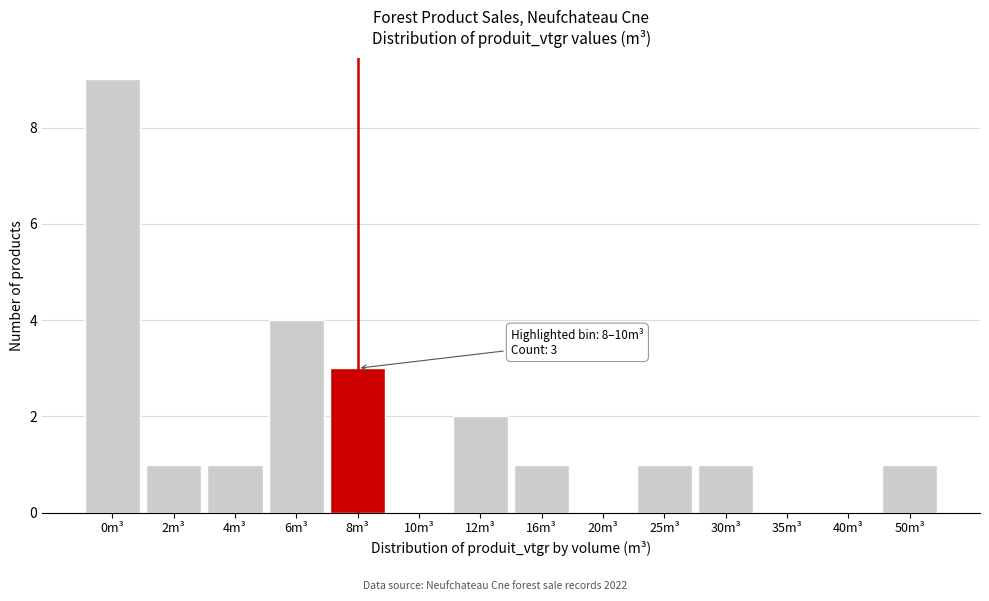

Reading left to right, list all the values displayed in this chart.

0m³=9	2m³=1	4m³=1	6m³=4	8m³=3	10m³=0	12m³=2	16m³=1	20m³=0	25m³=1	30m³=1	35m³=0	40m³=0	50m³=1